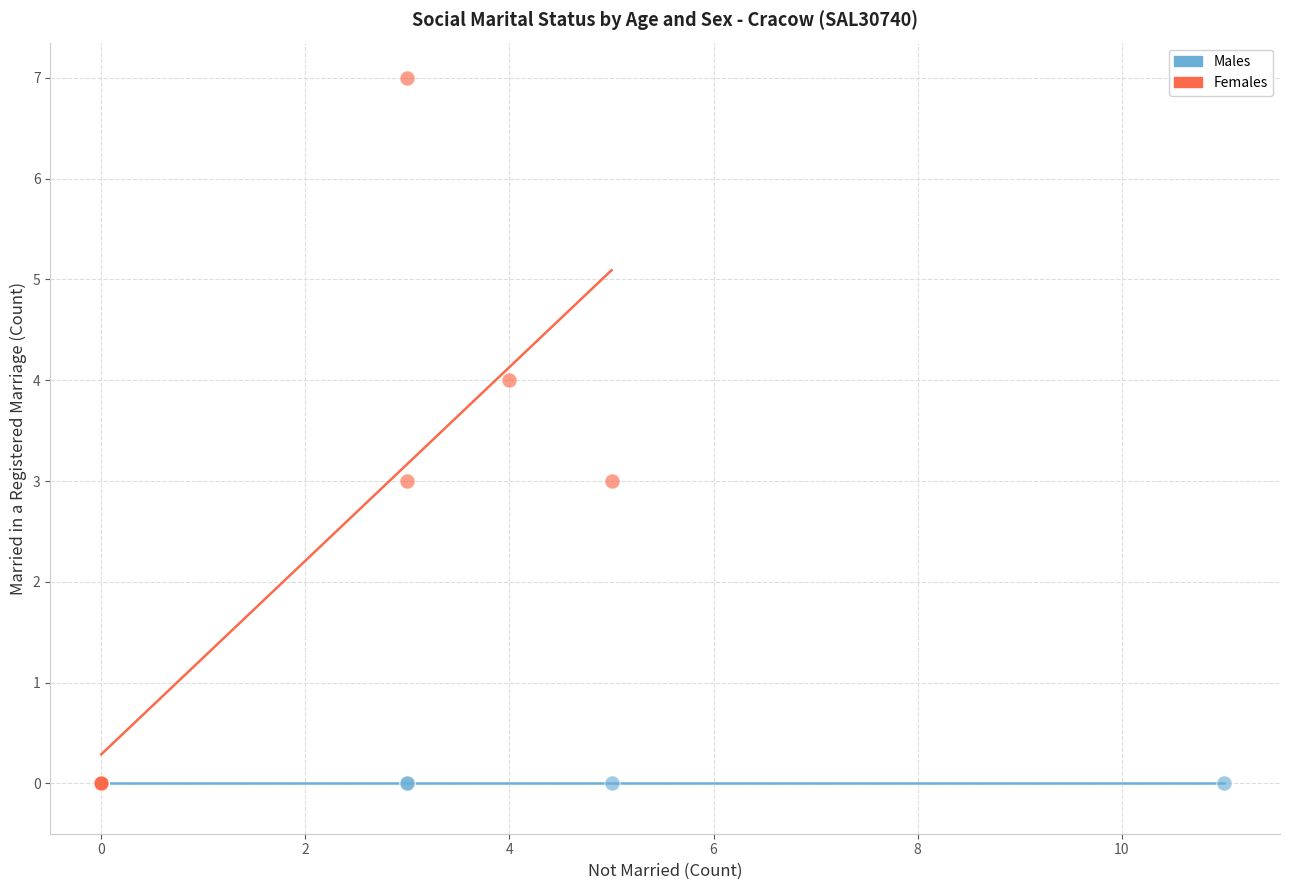

Which series reaches the maximum Y coordinate?

Females